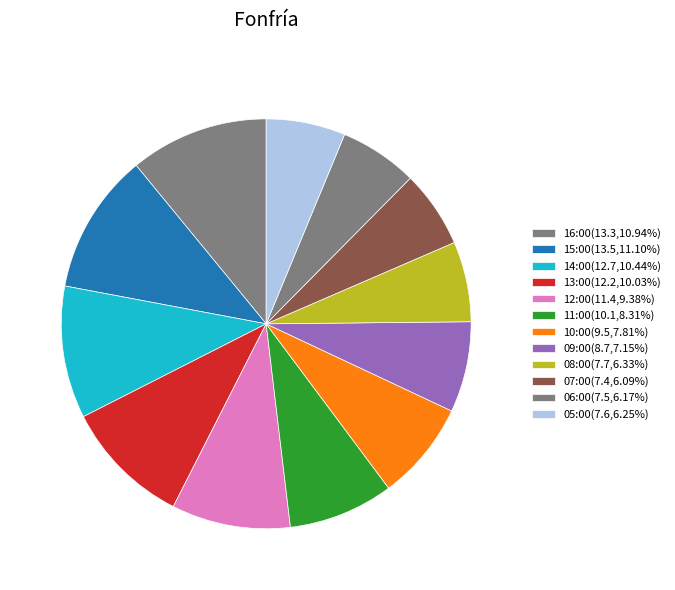

How many slices are in this pie chart?

12